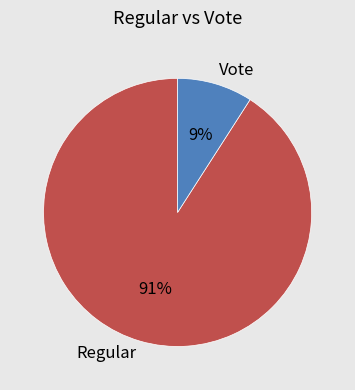

The Regular slice represents 99% of the pie. True or false?

False